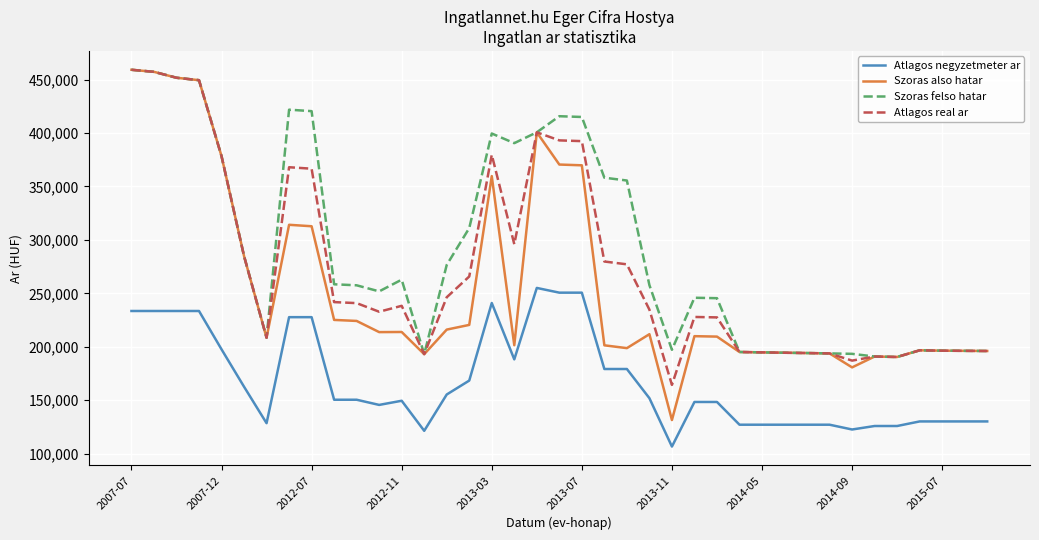

What is the smallest value displayed?

106704